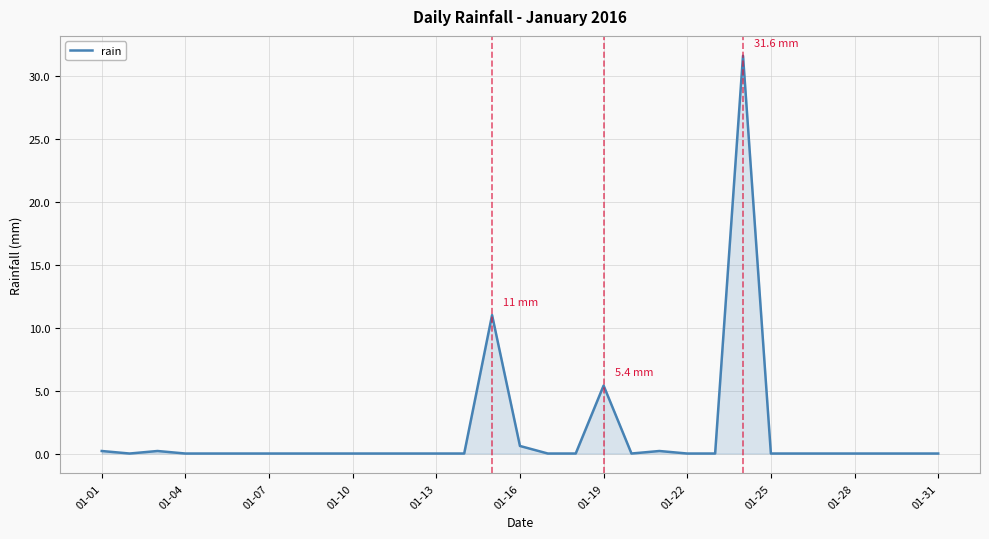

What is the difference between the maximum and minimum values?

31.6